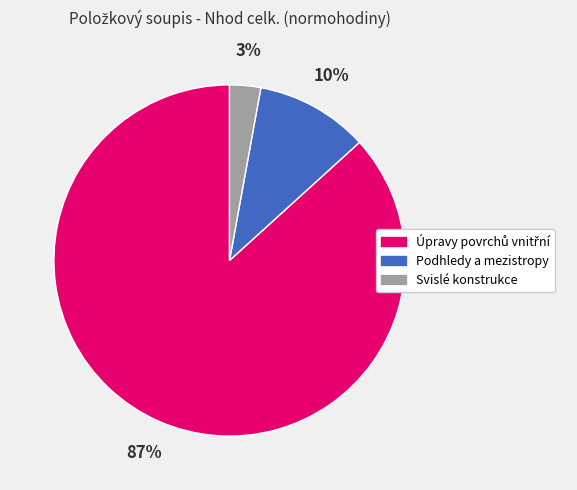

To the nearest percent, what portion does Svislé konstrukce represent?

3%